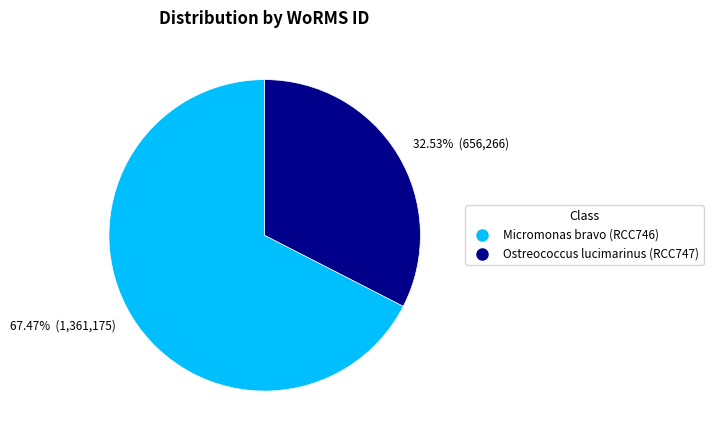

What is the ratio of the value at 67.47% (1,361,175) to the value at 32.53% (656,266)?

2.1